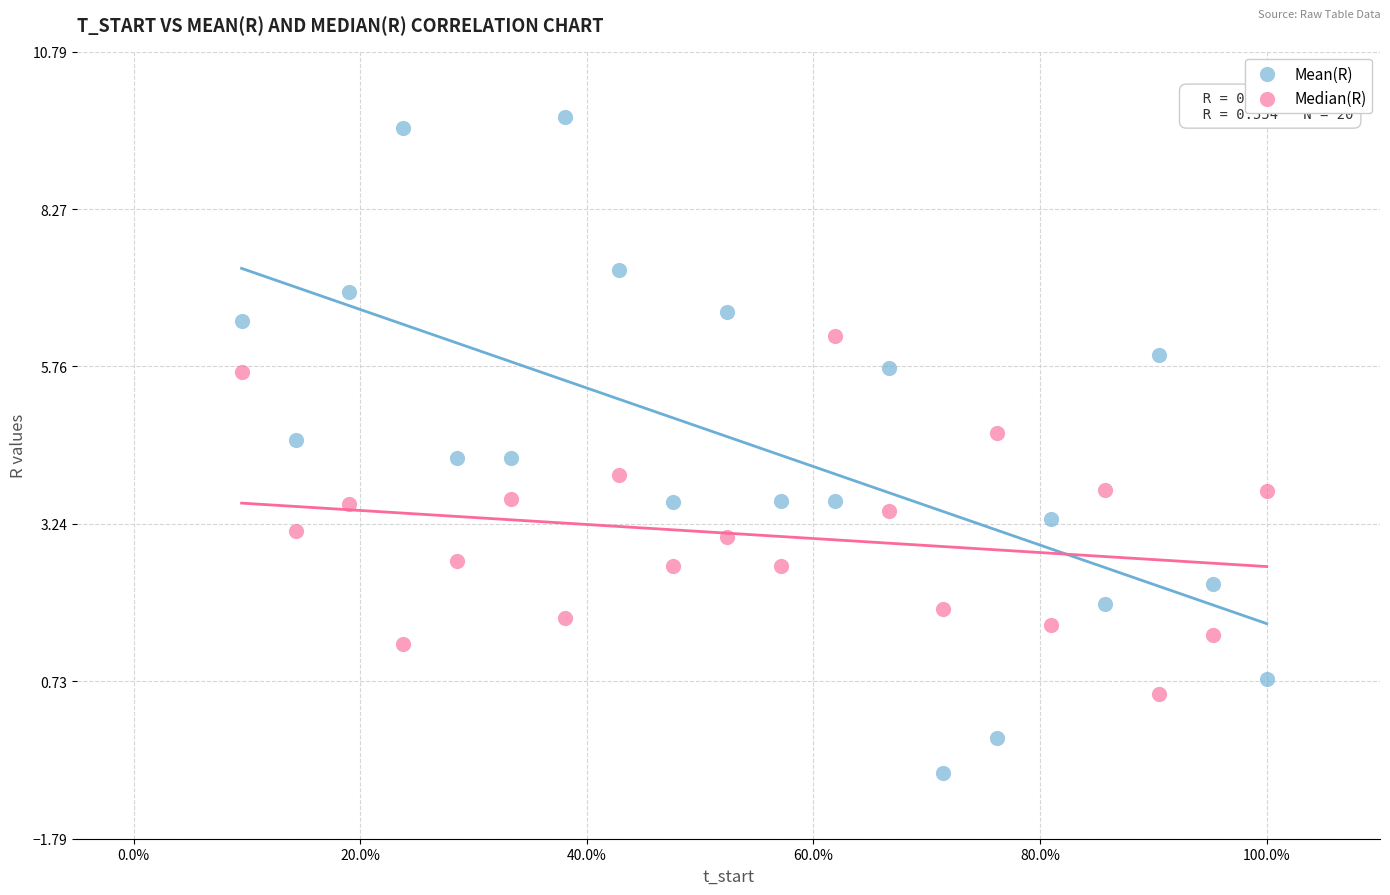

Across all data points, what is the range of Y values (max minus min)?

10.5